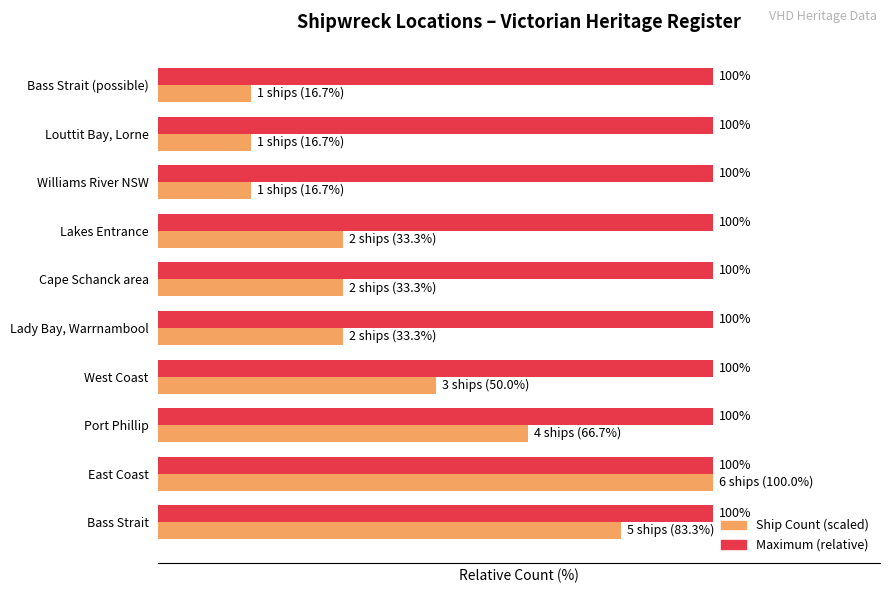

At which category is the sum across all series the highest?

East Coast